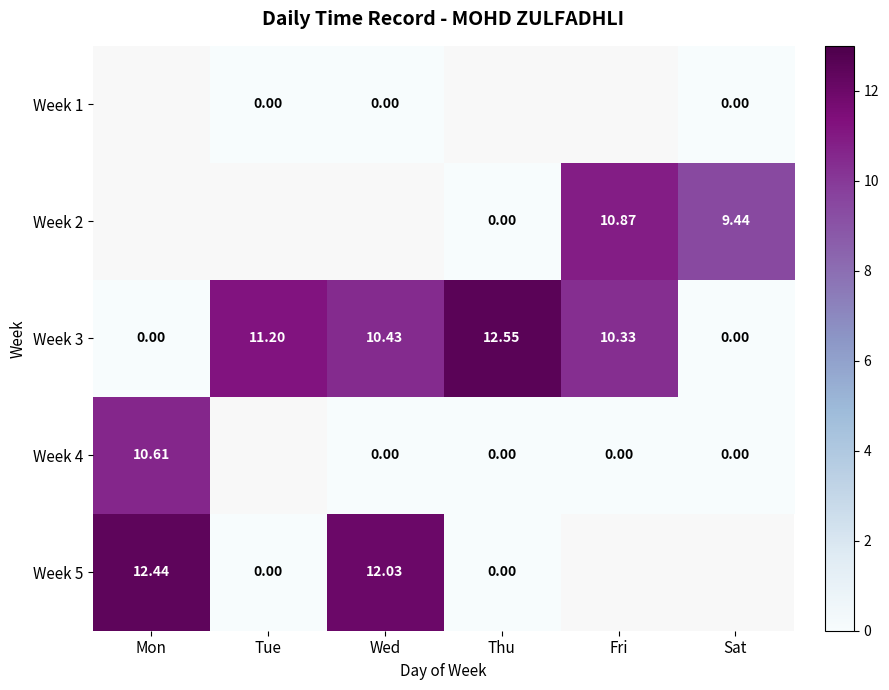

Which has a higher value, Wed or Thu?

Thu